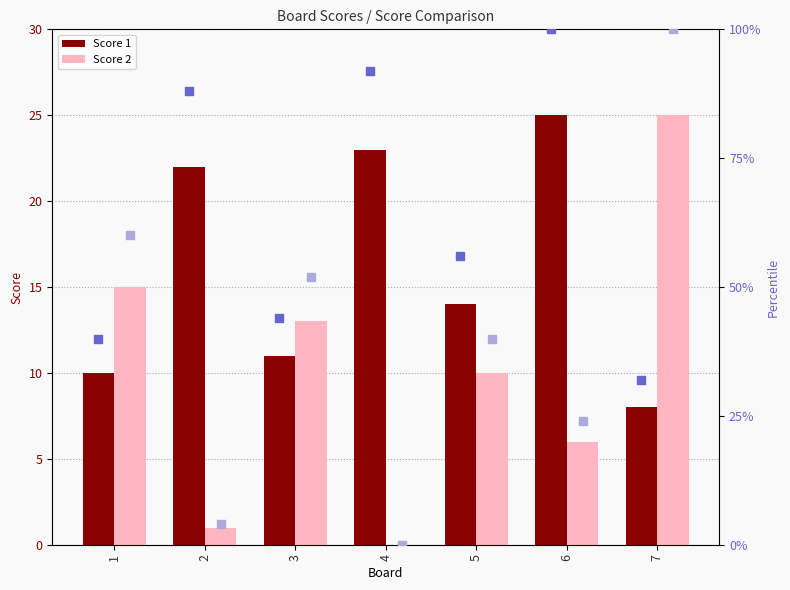

Which series has the largest total across all categories?

Score 1 pct